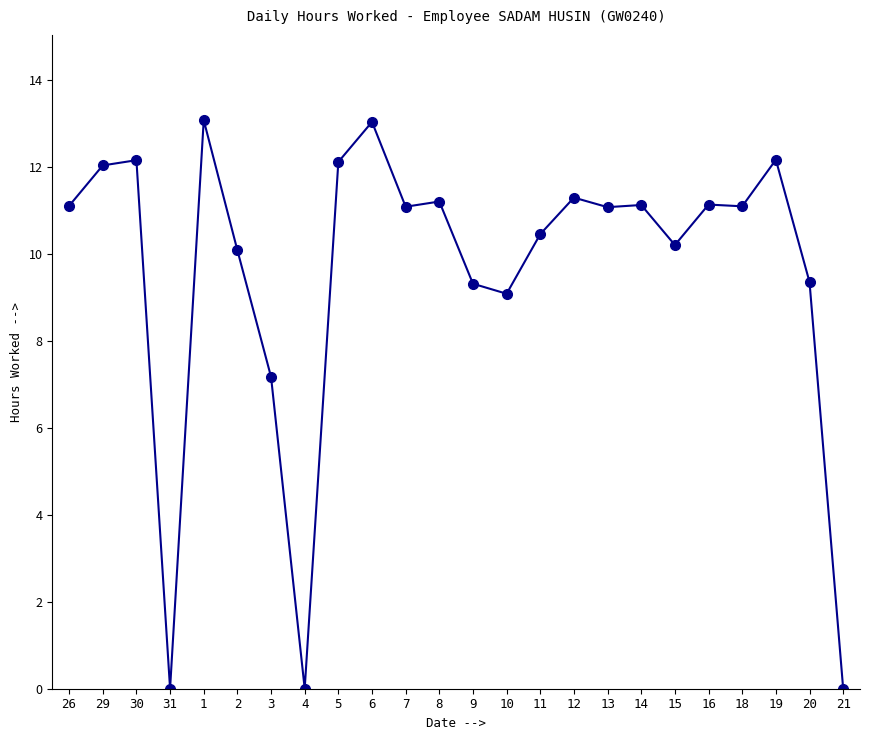

How many lines are shown in the chart?

1